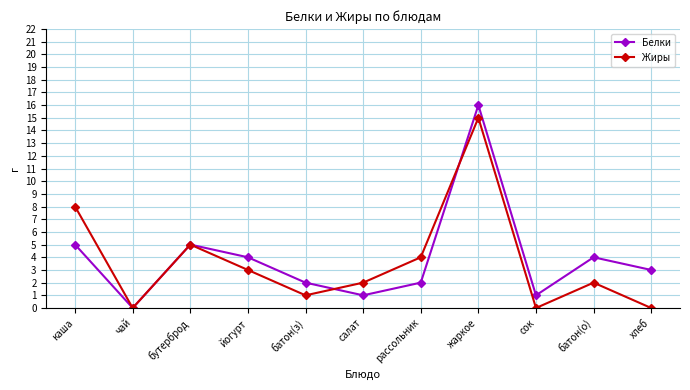

Reading left to right, transcribe all the data shown in this chart.

Белки: каша=5	чай=0	бутерброд=5	йогурт=4	батон(з)=2	салат=1	рассольник=2	жаркое=16	сок=1	батон(о)=4	хлеб=3
Жиры: каша=8	чай=0	бутерброд=5	йогурт=3	батон(з)=1	салат=2	рассольник=4	жаркое=15	сок=0	батон(о)=2	хлеб=0